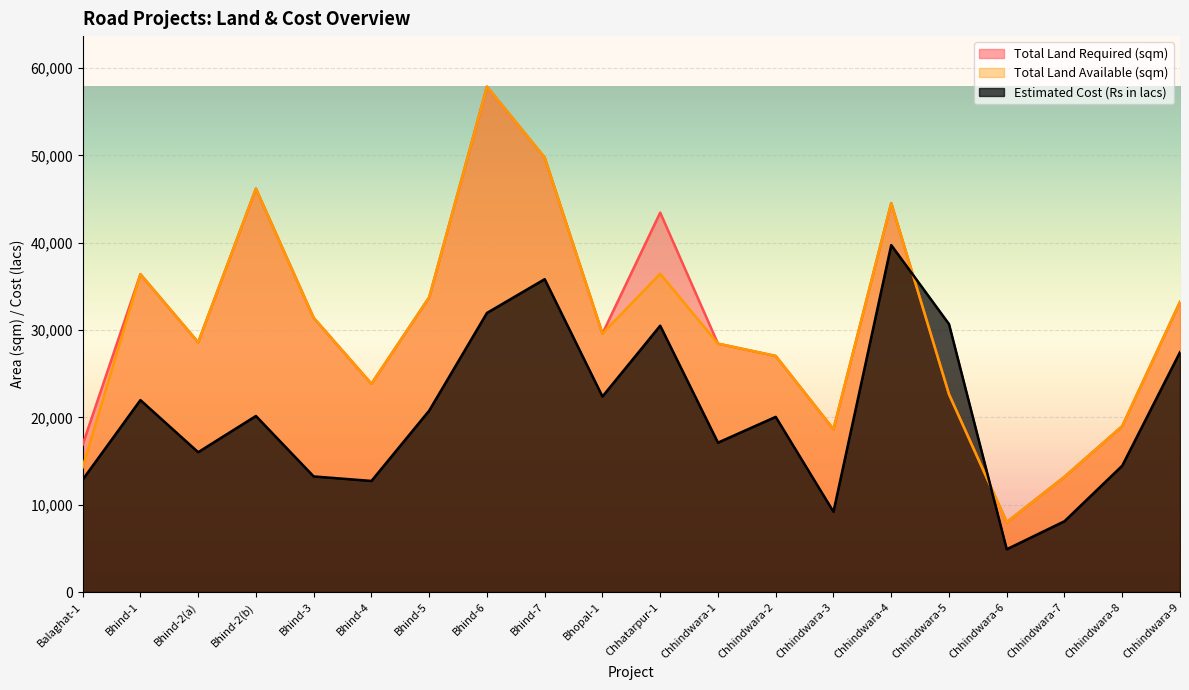

Is the value of Estimated Cost (Rs in lacs) at Bhind-2(a) greater than the value of Total Land Required (sqm) at Bhind-1?

No